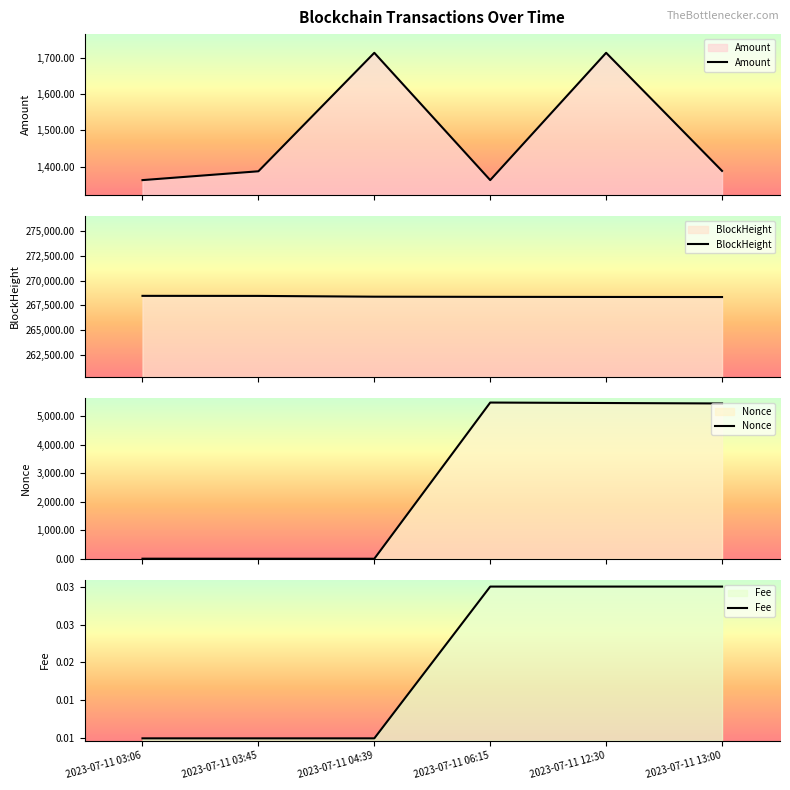

What are all the series names shown in the legend?

Amount, BlockHeight, Nonce, Fee